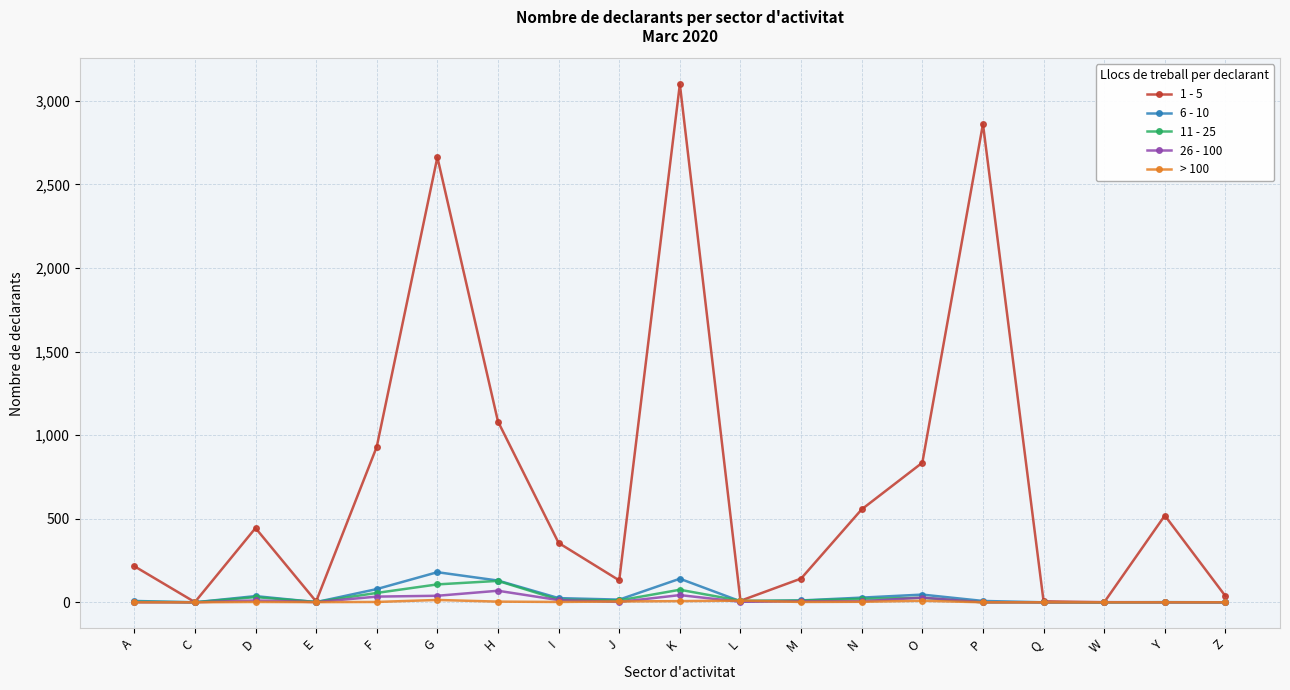

True or false: 1 - 5 has more than 1 interior local peaks.

True